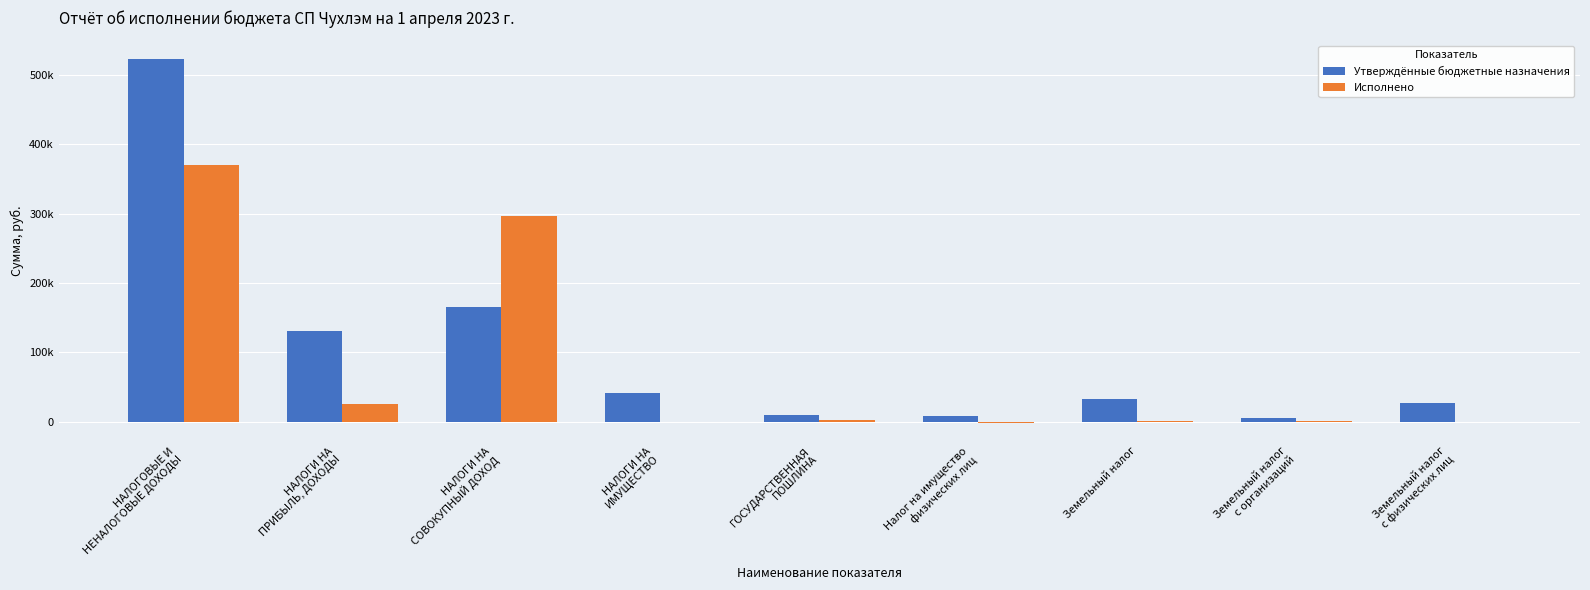

What is the value of the Исполнено bar at the 3rd from the left?

295939.5